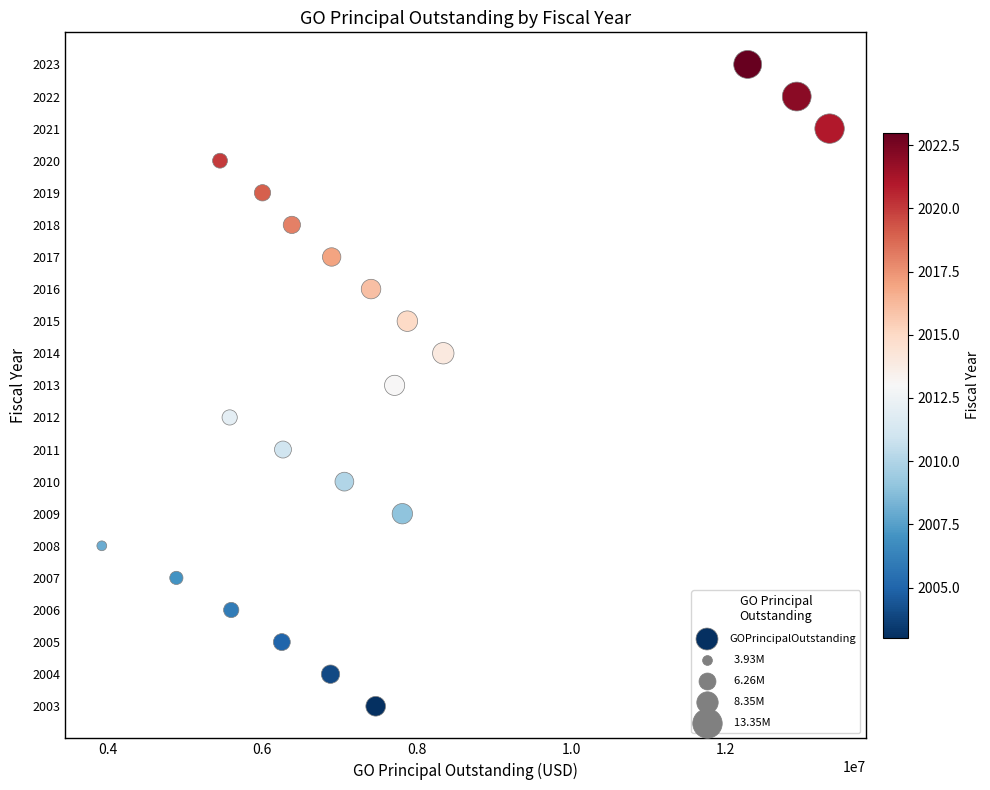

What is the range of Y values (max minus min)?

20